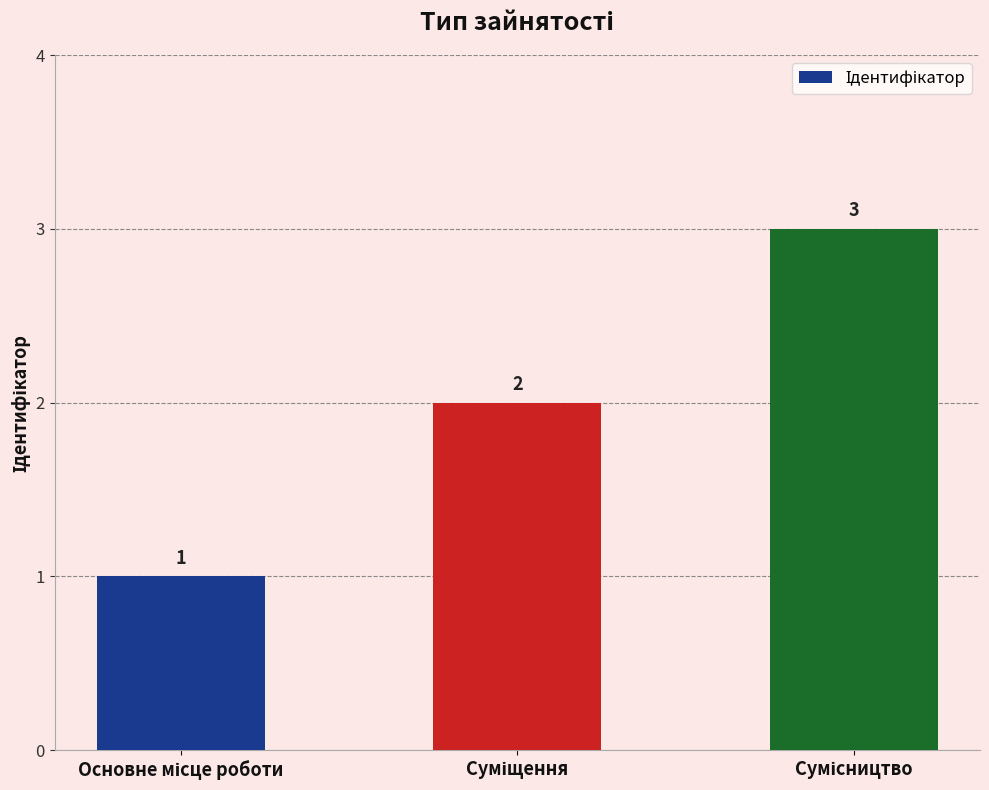

Count the values in the range 1 to 3.

3